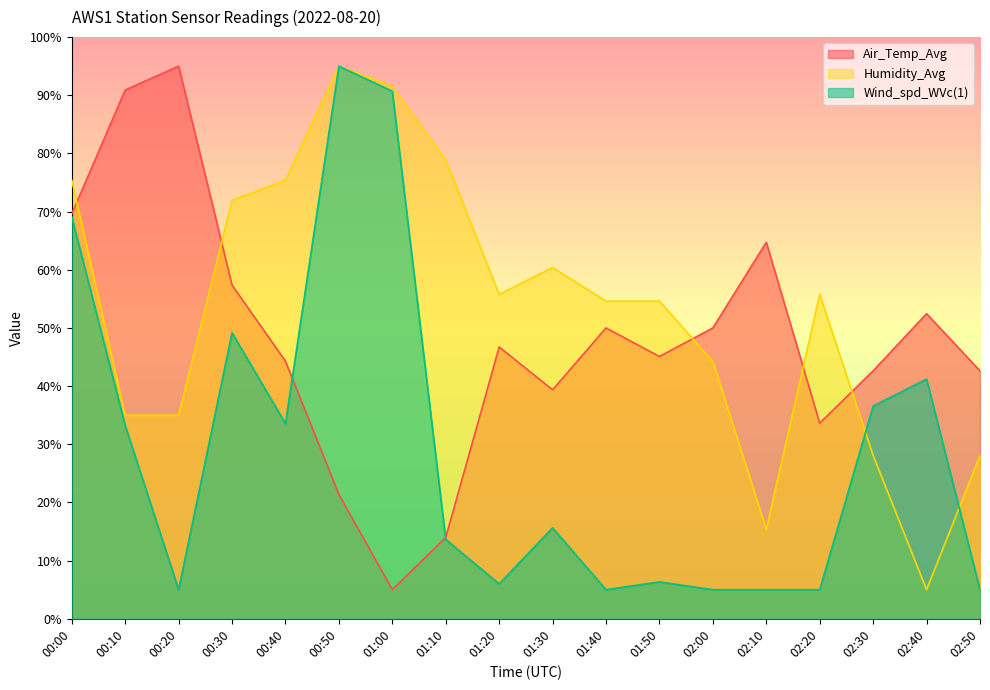

What is the maximum value shown in the chart?

95.0